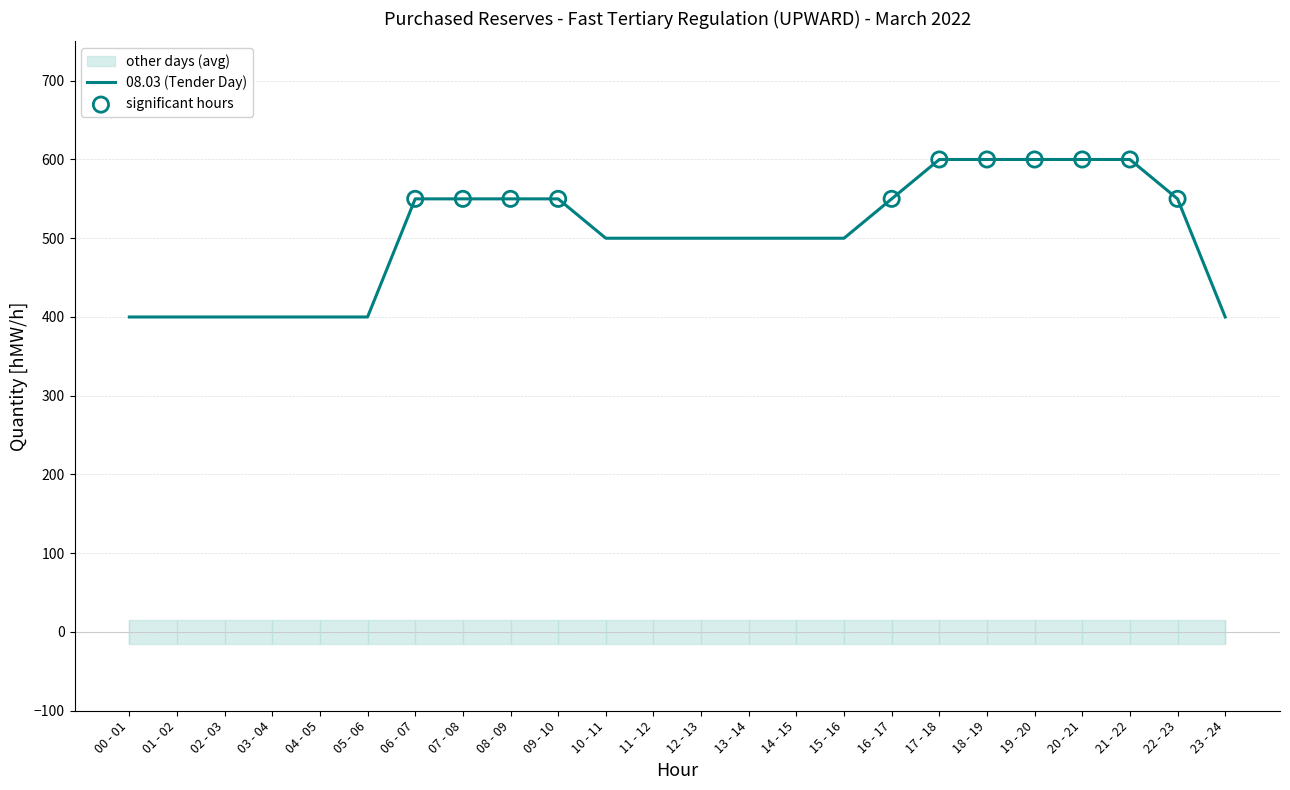

The value of 08.03 (Tender Day) at 20 - 21 is 1034. True or false?

False